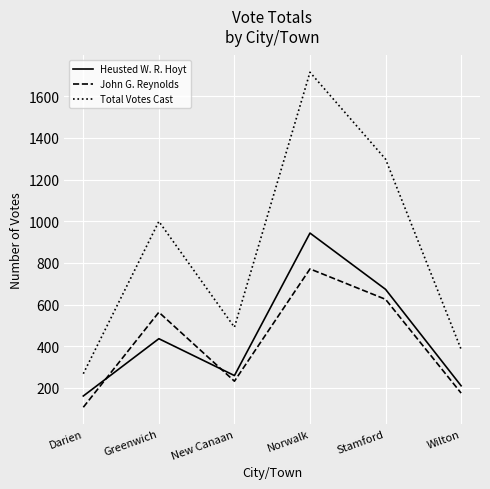

Rank the categories by Heusted W. R. Hoyt value from lowest to highest.

Darien, Wilton, New Canaan, Greenwich, Stamford, Norwalk